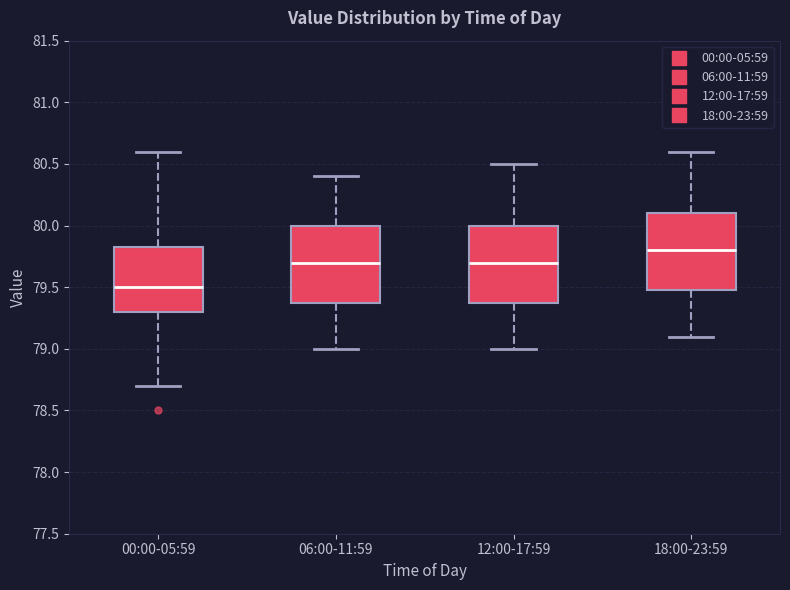

Where does the lower whisker of the box for 06:00-11:59 end on the y-axis? The values are not printed on the chart, so give them approximately, as read against the axis.

79.00